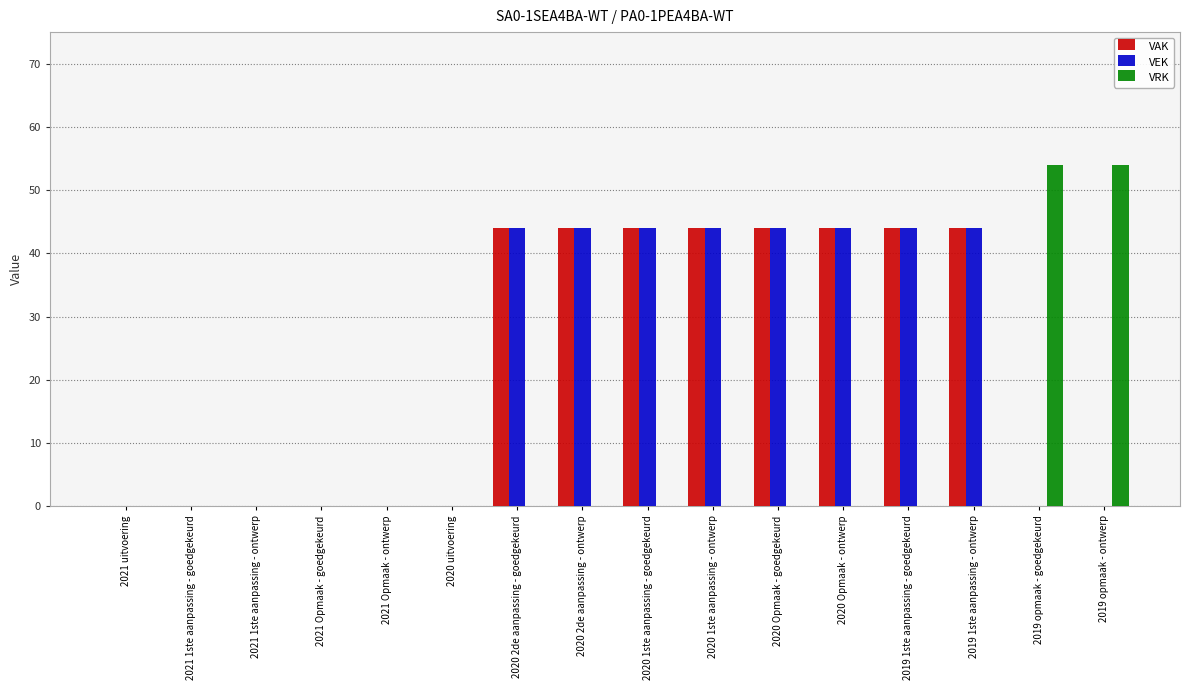

Reading left to right, list all the values displayed in this chart.

VAK: 0	0	0	0	0	0	44	44	44	44	44	44	44	44	0	0
VEK: 0	0	0	0	0	0	44	44	44	44	44	44	44	44	0	0
VRK: 0	0	0	0	0	0	0	0	0	0	0	0	0	0	54	54